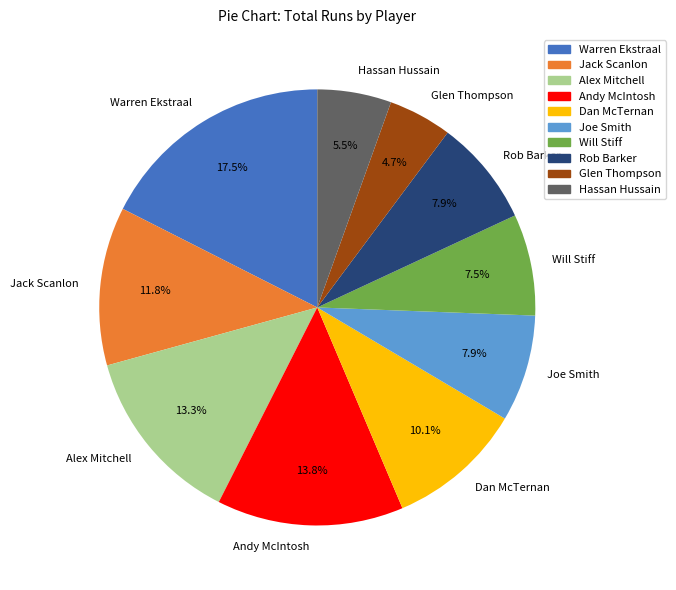

To the nearest percent, what portion does Rob Barker represent?

8%